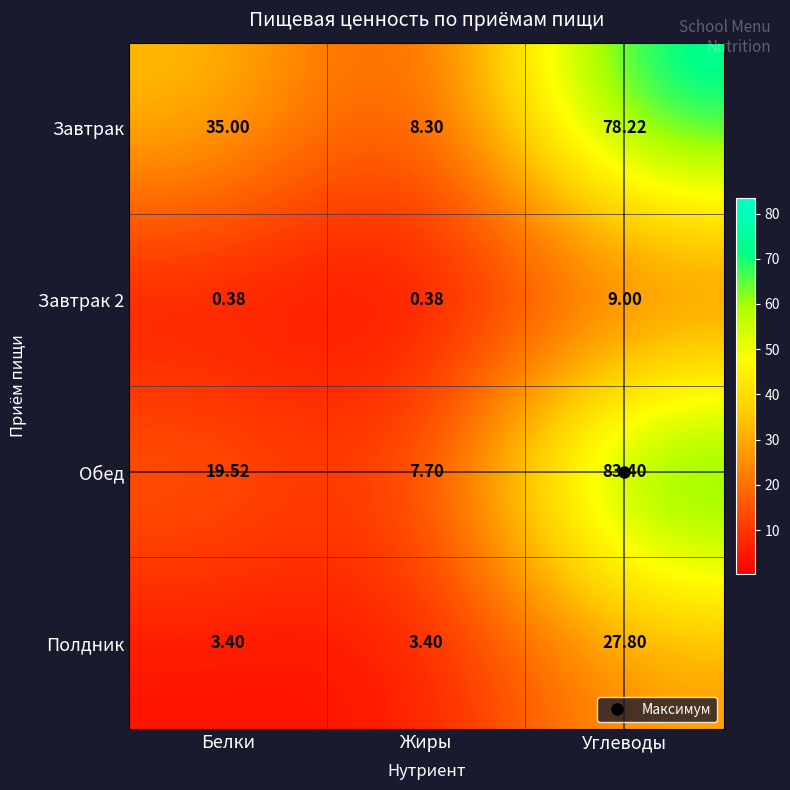

Which label corresponds to the largest value in the chart?

Углеводы